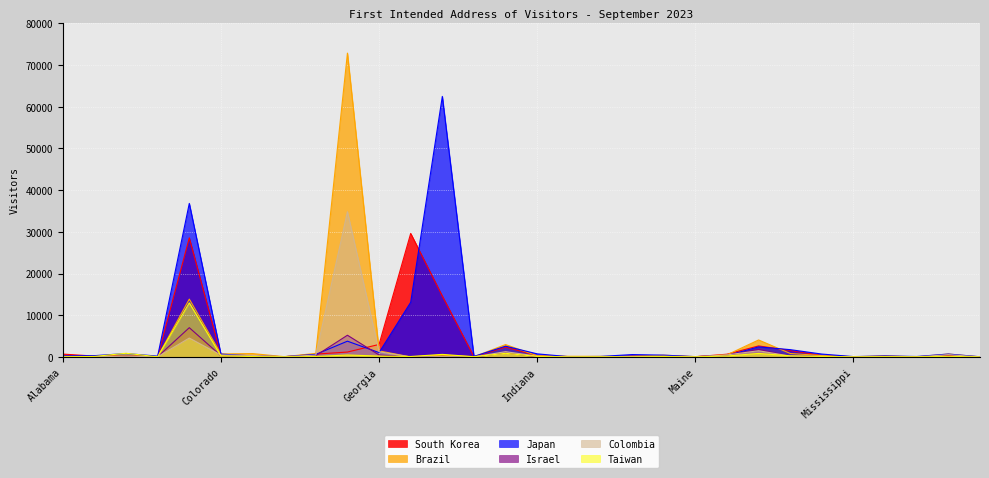

What is the sum of all Israel values?

18220